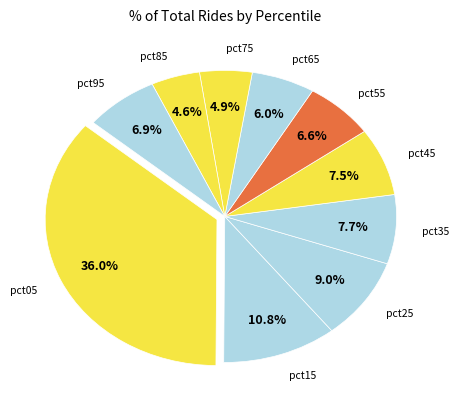

Which slice is the largest?

pct05